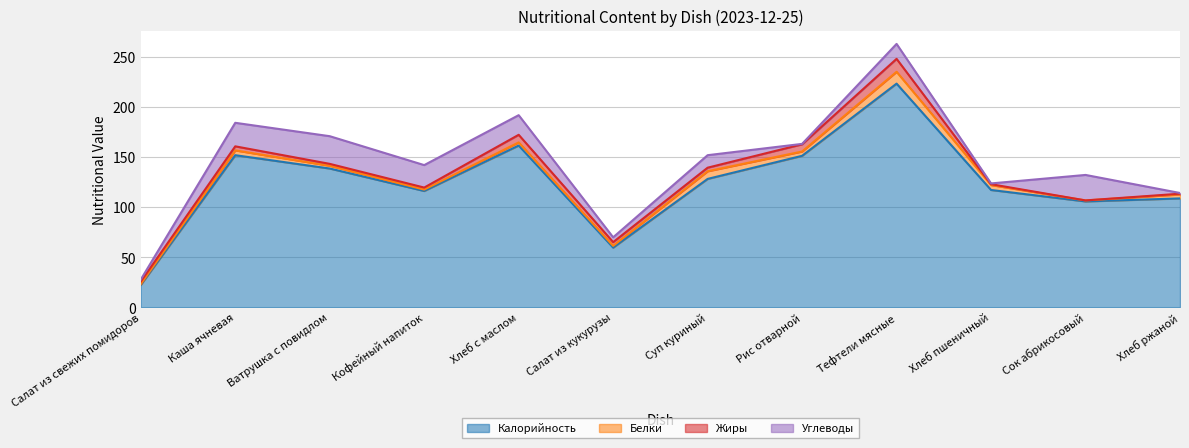

What is the label of the 4th point from the right?

Тефтели мясные